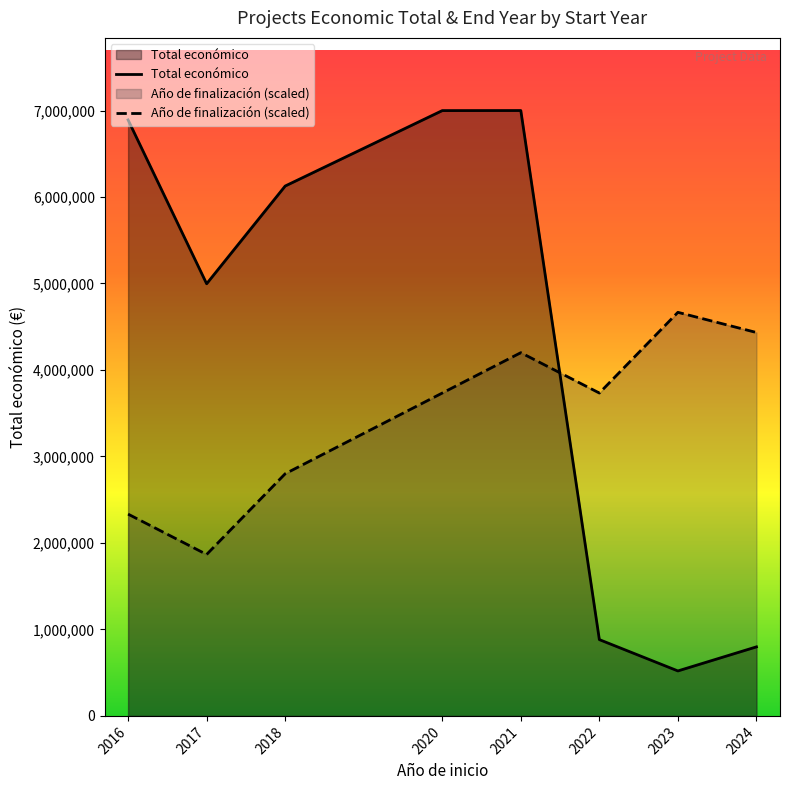

True or false: Total económico has more than 1 points higher than both neighbors.

False